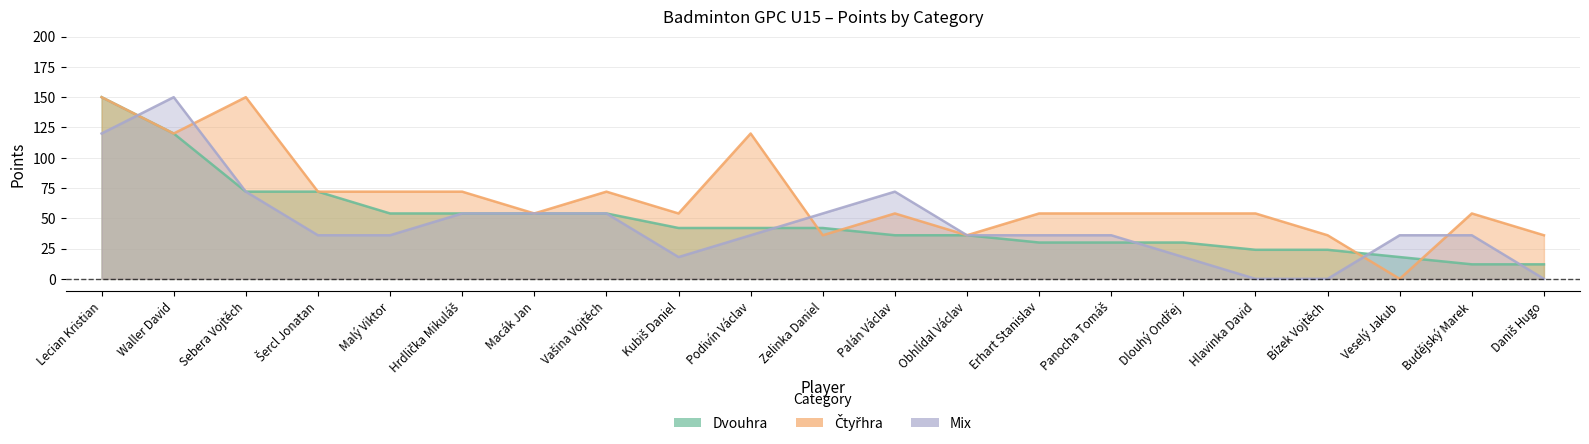

Between Erhart Stanislav and Lecian Kristian, which is larger?

Lecian Kristian